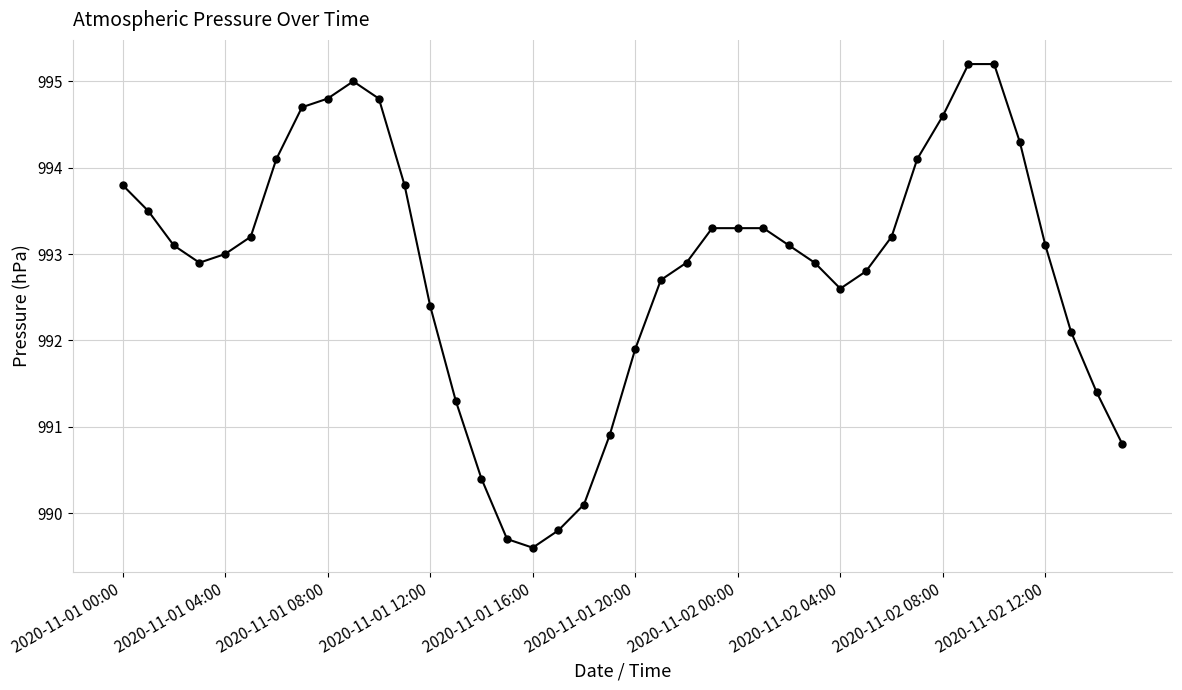

What is the value of the 6th point from the left?

993.2